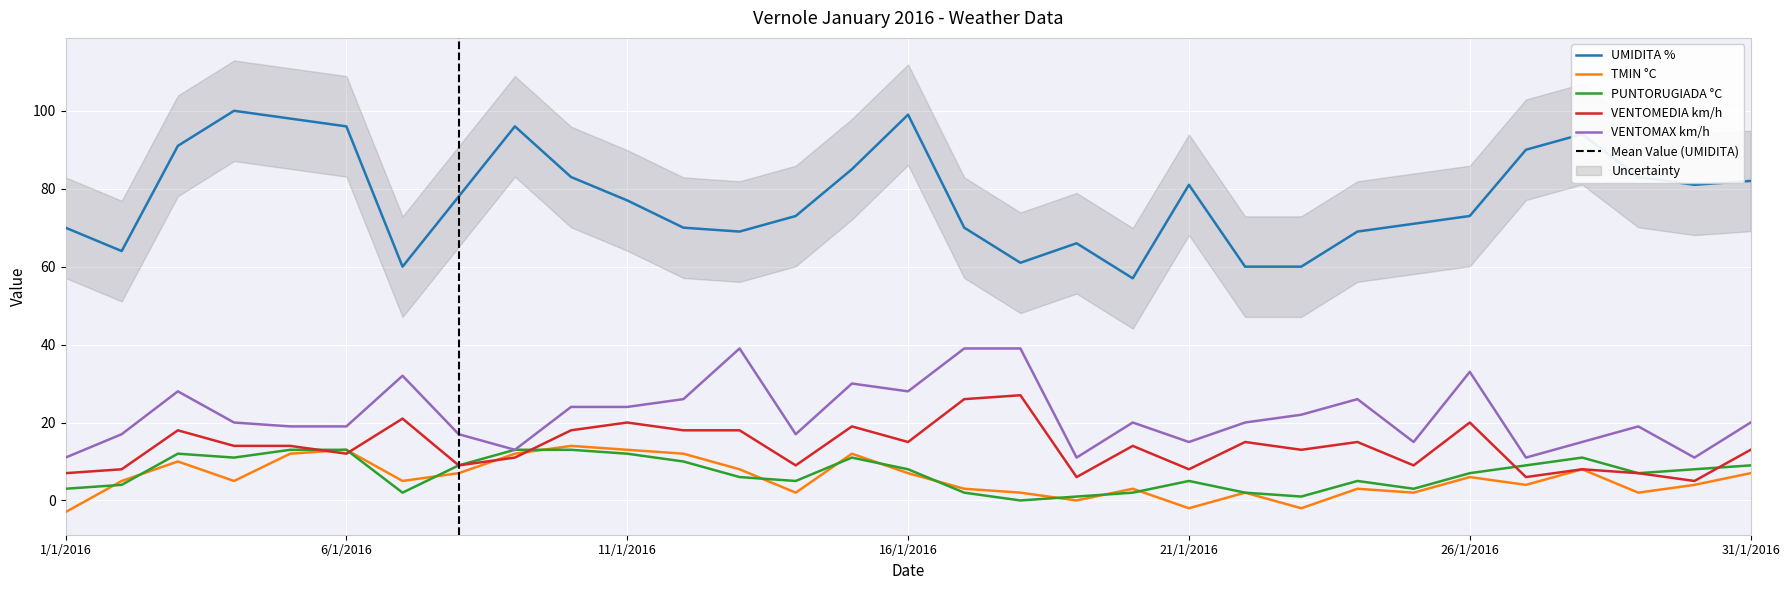

How many interior local valleys does the VENTOMAX km/h series have?

8